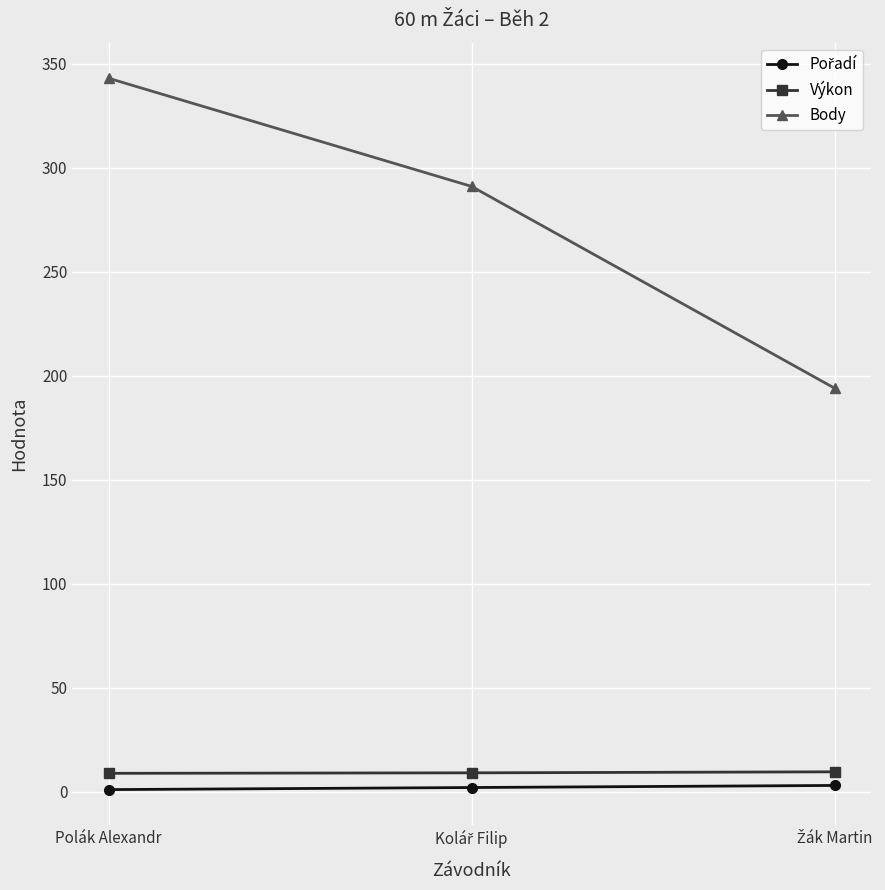

Which series has the largest total across all categories?

Body